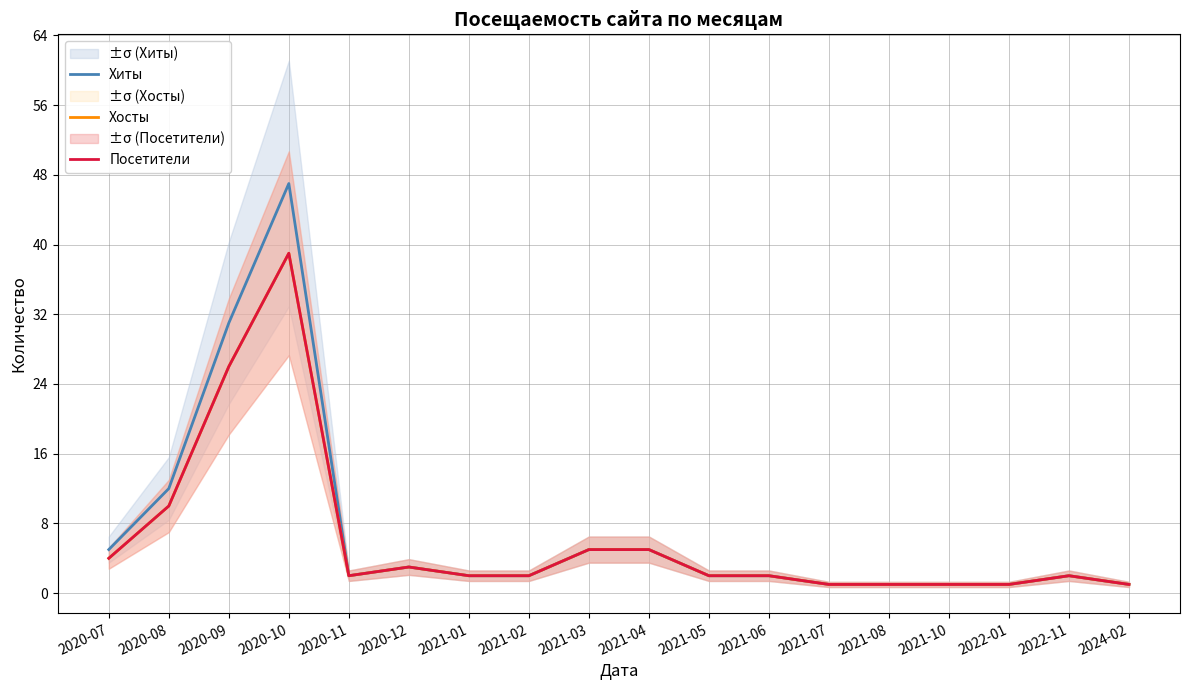

What value does the Хиты series have at 2020-07, to the nearest 5?

5